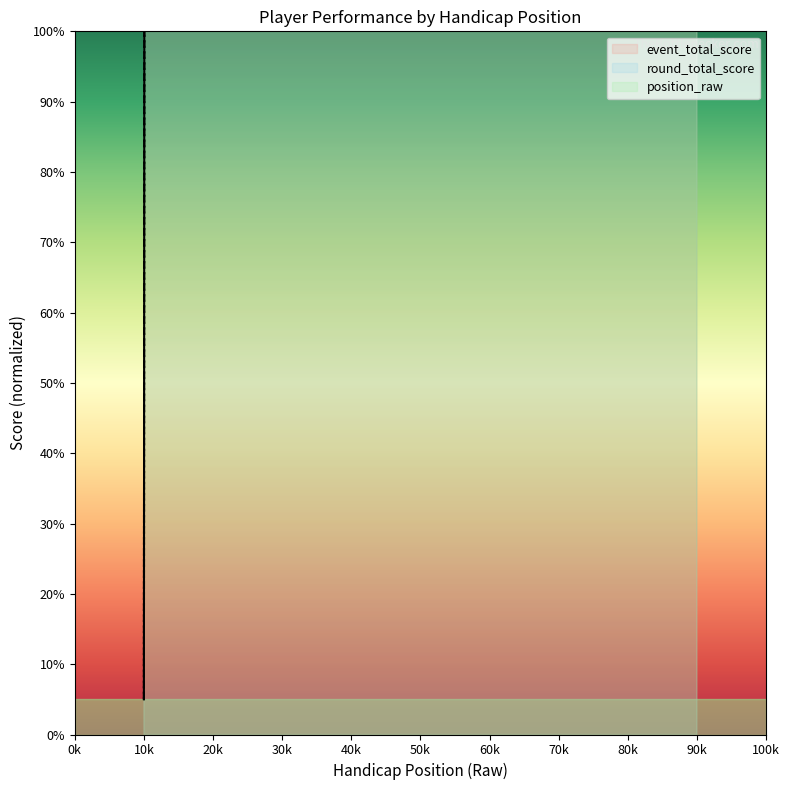

What is the value of the position_raw point at the 4th from the left?

2576.4